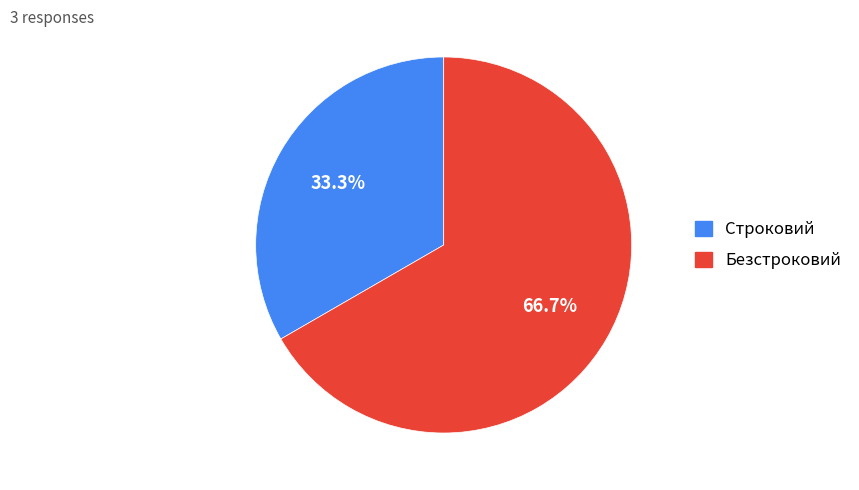

Is there a majority slice in this chart?

Yes